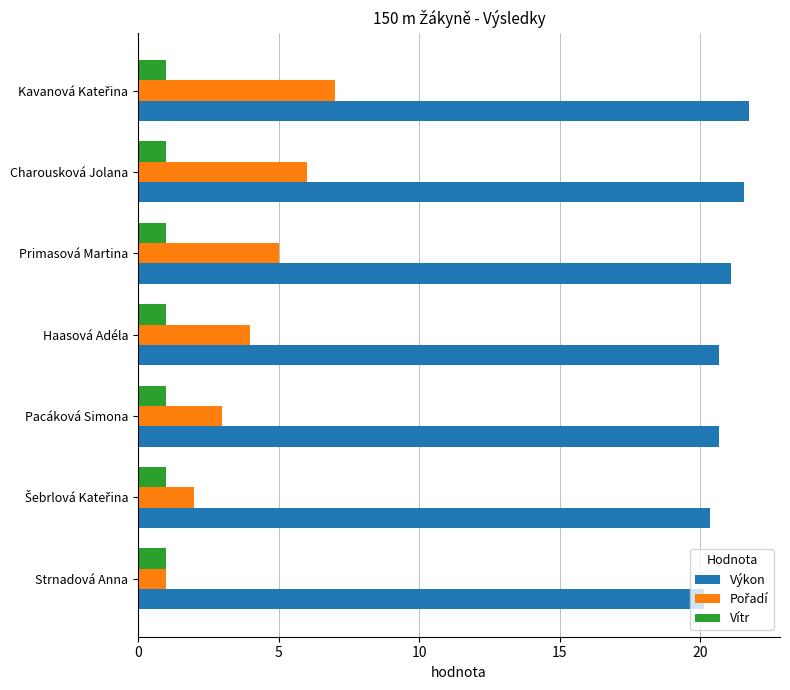

At how many categories does at least one series exceed 11?

7